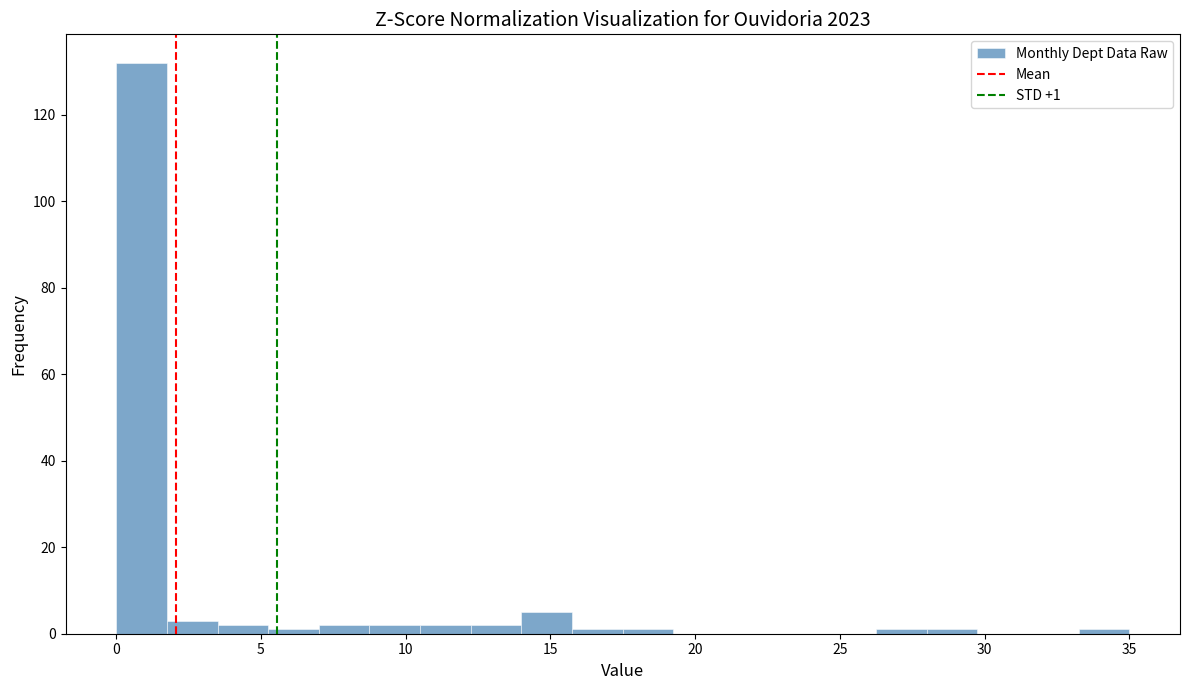

Read against the x-axis, roughly where is the centre of the tallest bar?

1.0